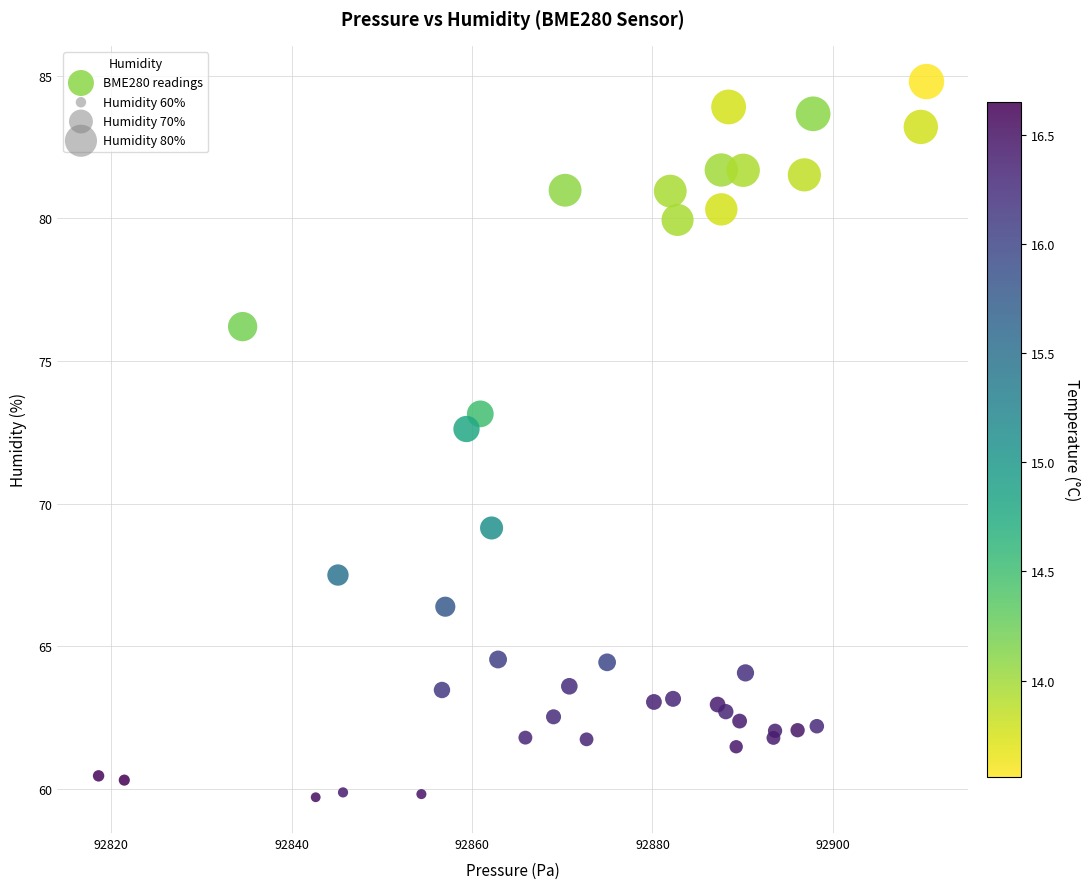

What Y value in the scatter plot is closest to 72?

72.6